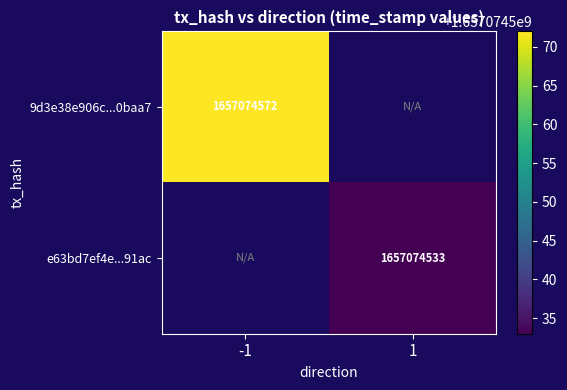

Is it true that e63bd7ef4efa41ca36e962fc67f6beb55ca91ac equals 893206685 at -1?

False